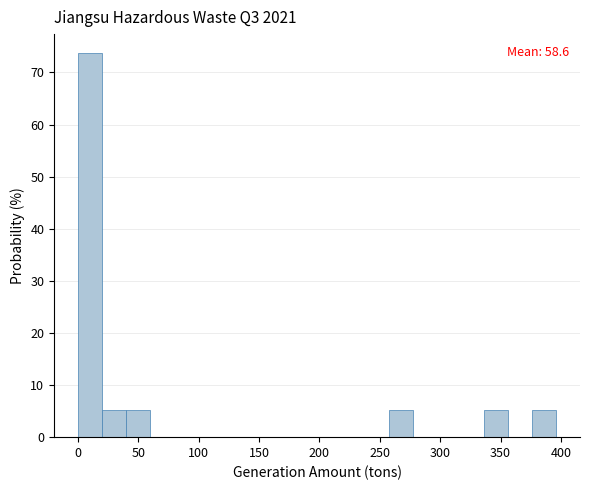

Read against the x-axis, roughly where is the centre of the tallest bar?

10